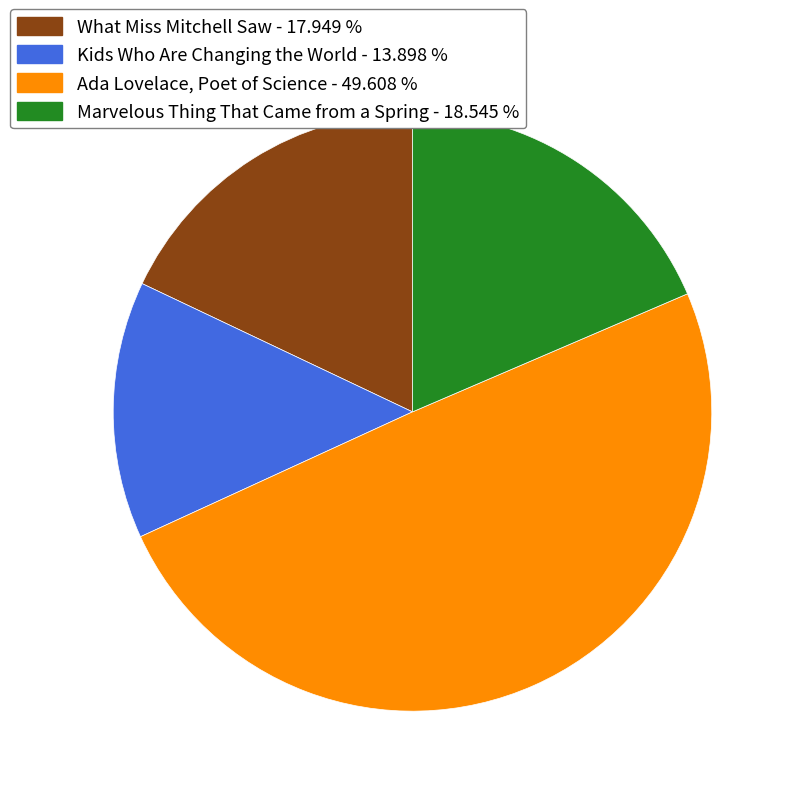

Rank the categories by value from lowest to highest.

Kids Who Are Changing the World, What Miss Mitchell Saw, Marvelous Thing That Came from a Spring, Ada Lovelace, Poet of Science